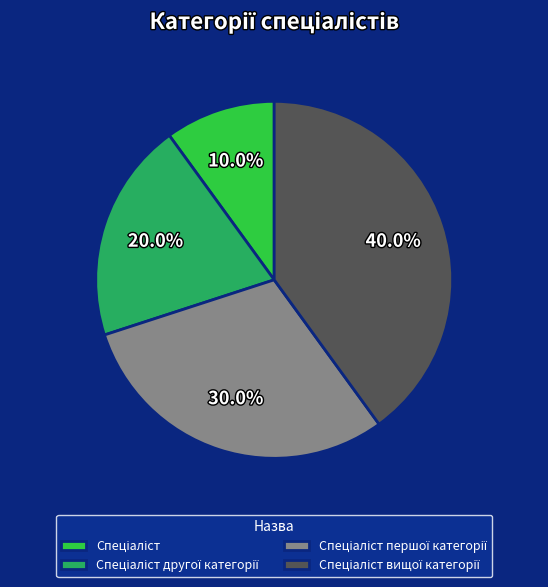

Is there any slice that represents more than half of the pie?

No